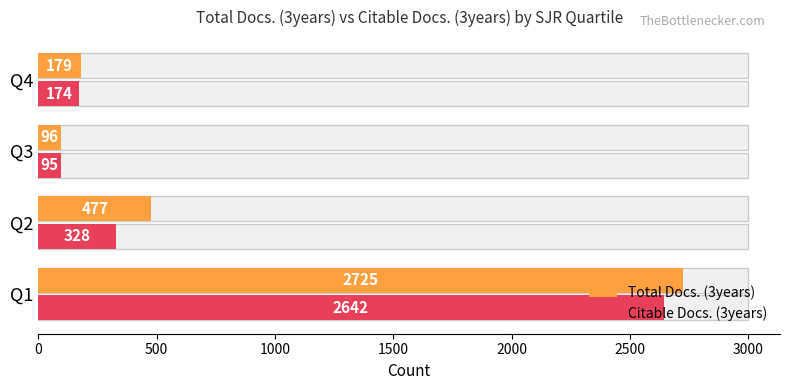

List the series in order of their peak value, highest first.

Total Docs. (3years), Citable Docs. (3years)